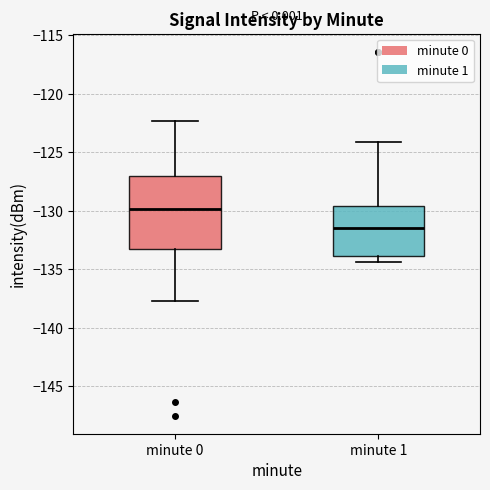

Which box has the lowest median line?

minute 1